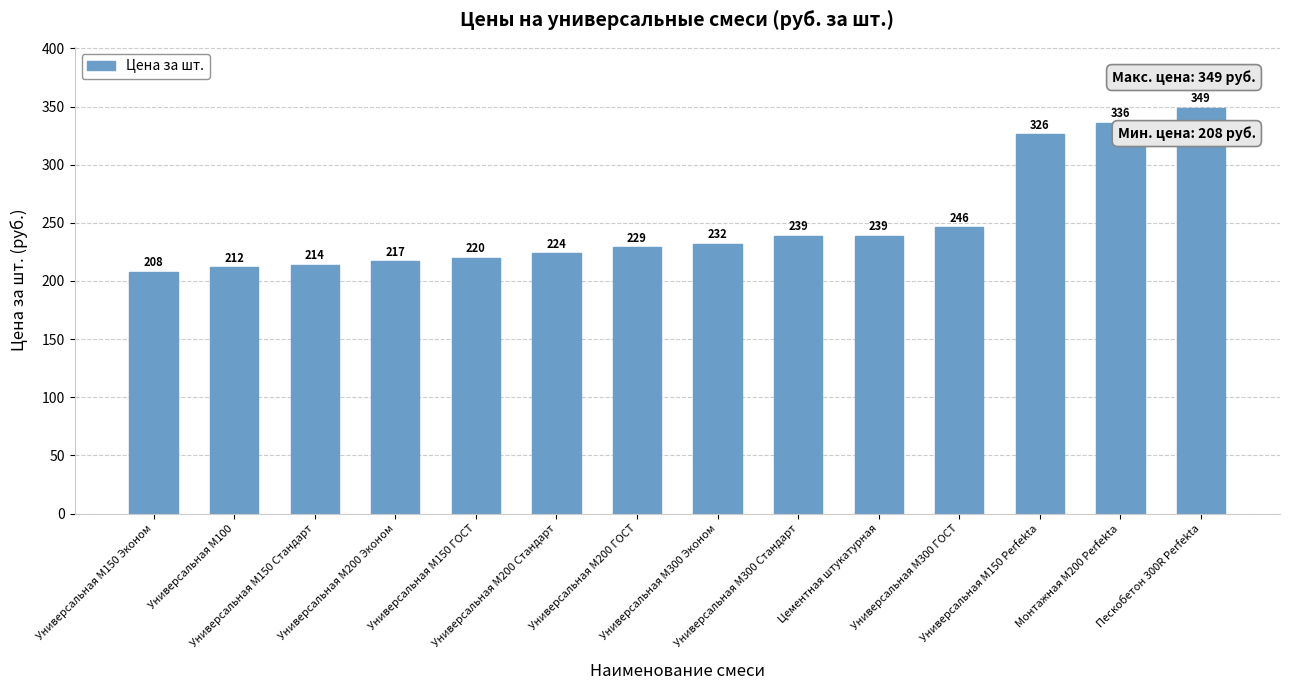

Are the bars horizontal?

No